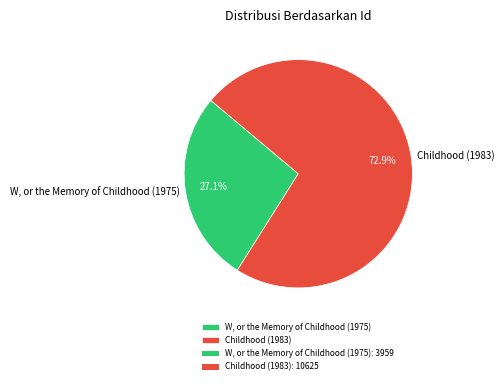

To the nearest percent, what percentage of the pie is Childhood (1983)?

73%